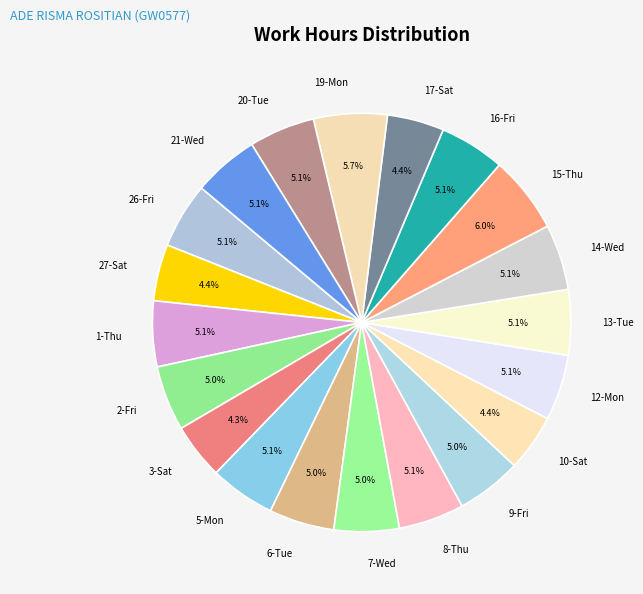

To the nearest percent, what is the combined percentage of 1-Thu and 19-Mon?

11%